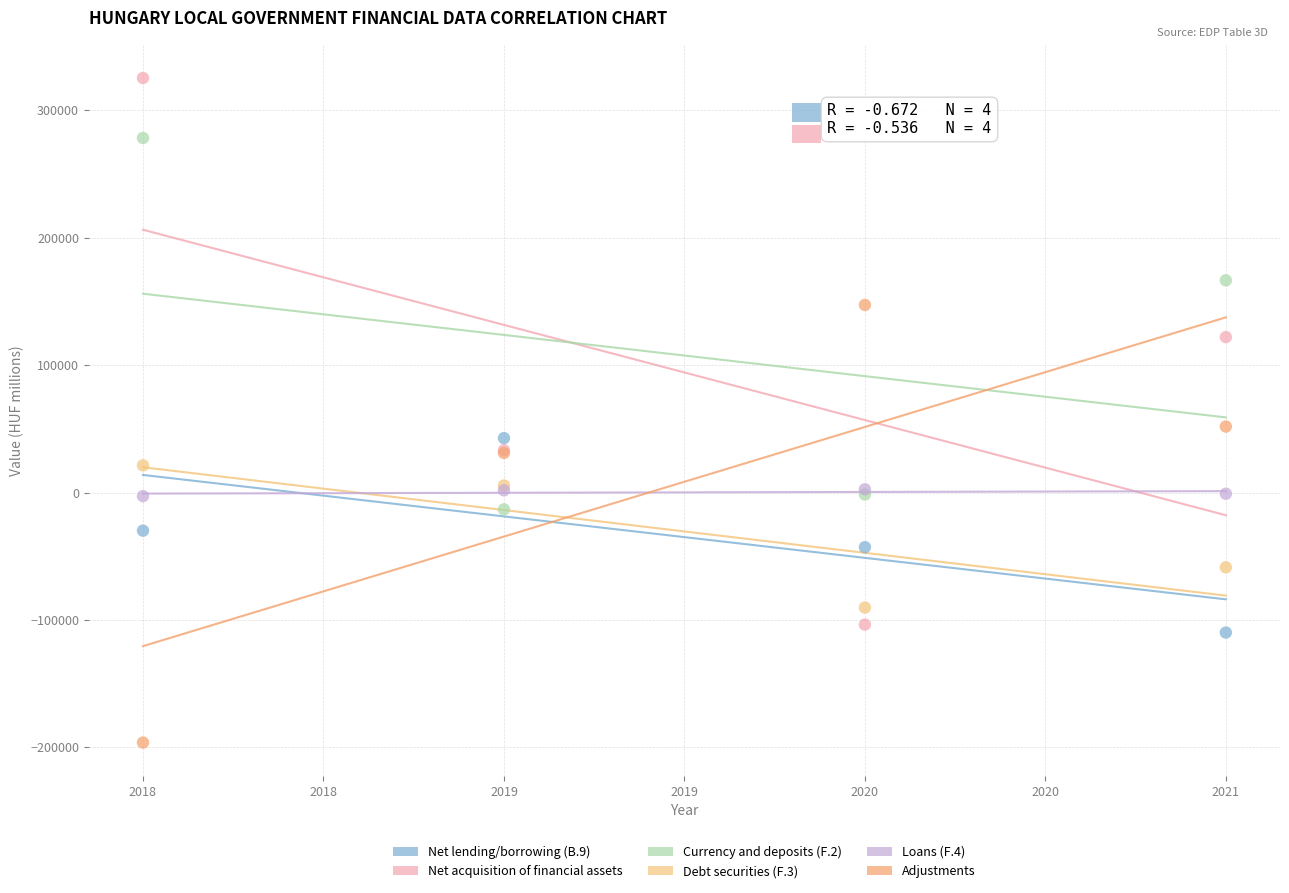

Across all series, what Y value is closest to 64526?

51763.0